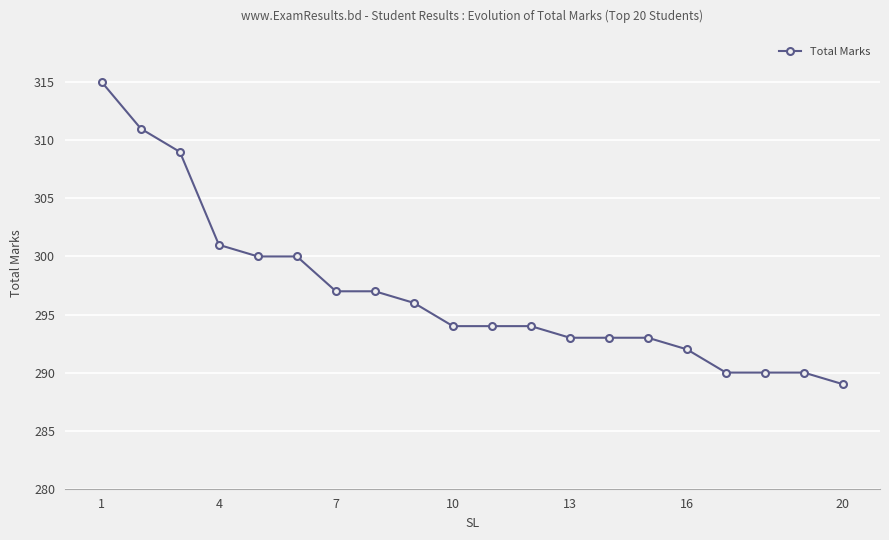

Reading right to left, what are all the values shown in this chart?

289	290	290	290	292	293	293	293	294	294	294	296	297	297	300	300	301	309	311	315